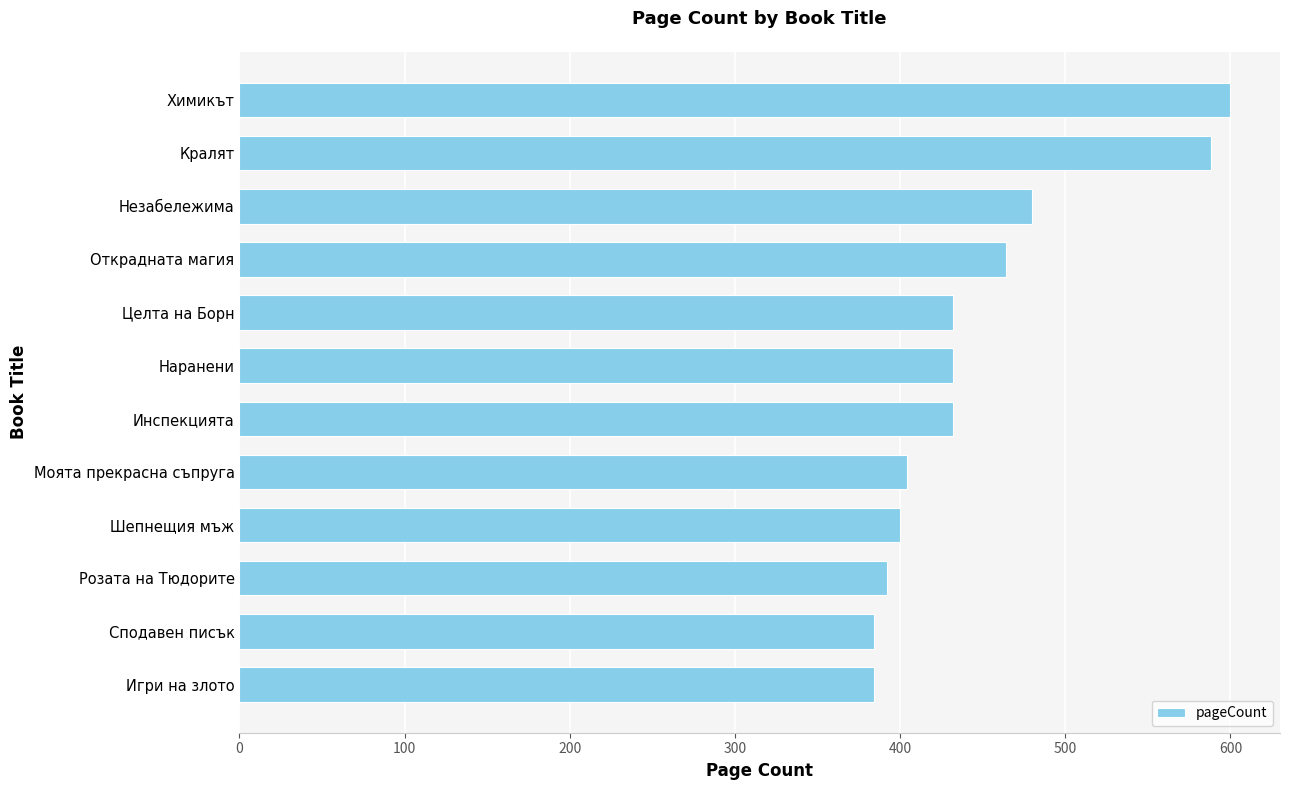

What is the greatest value displayed?

600